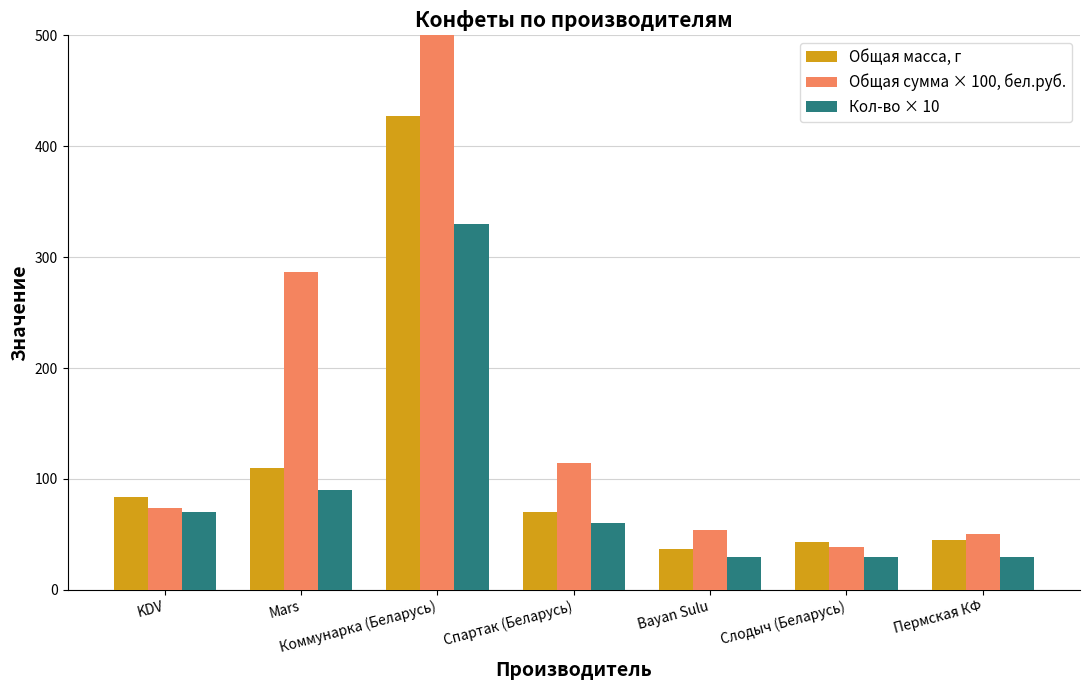

What value does the Общая масса, г series have at Спартак (Беларусь)?

70.0